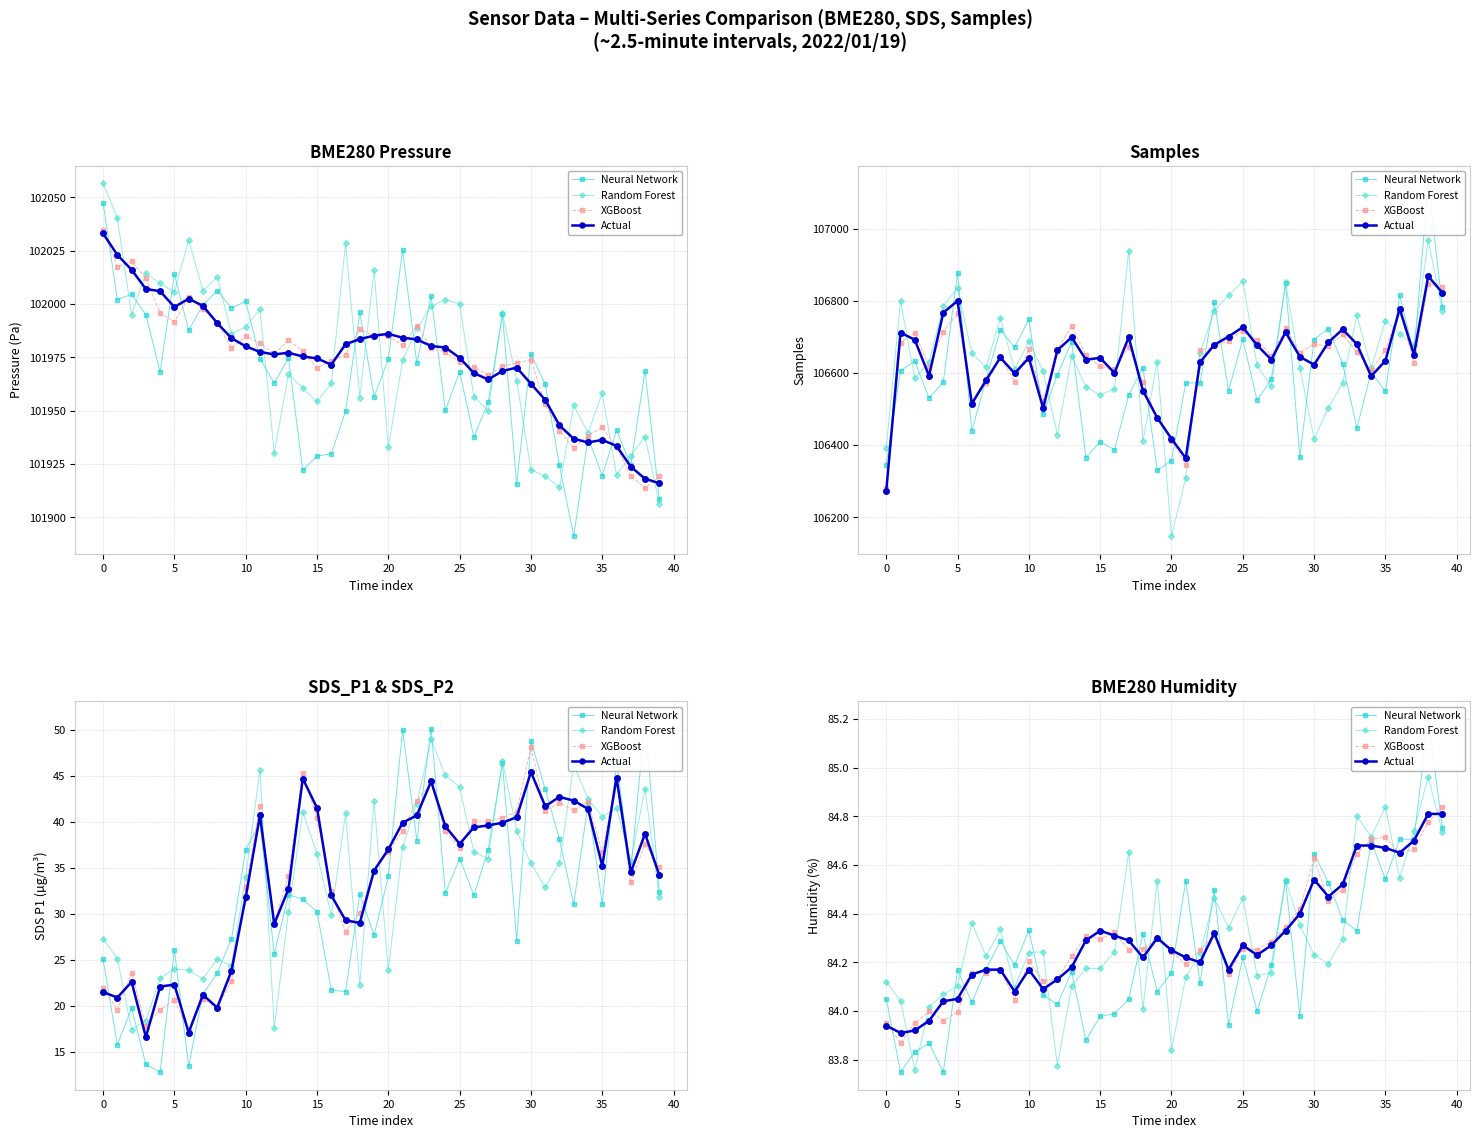

What is the total value across all series at 17?

337.2